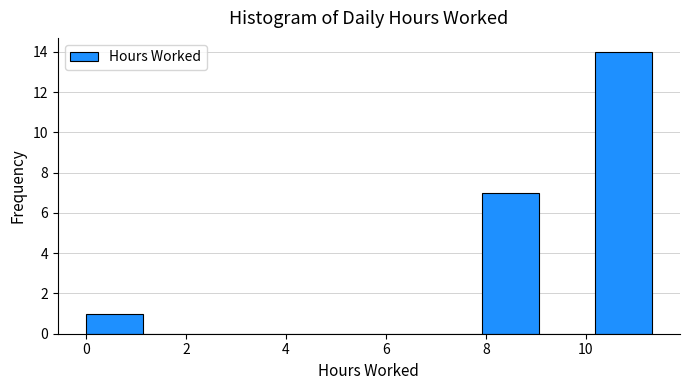

Over which range of the x-axis is the bar tallest?

10.2 to 11.4